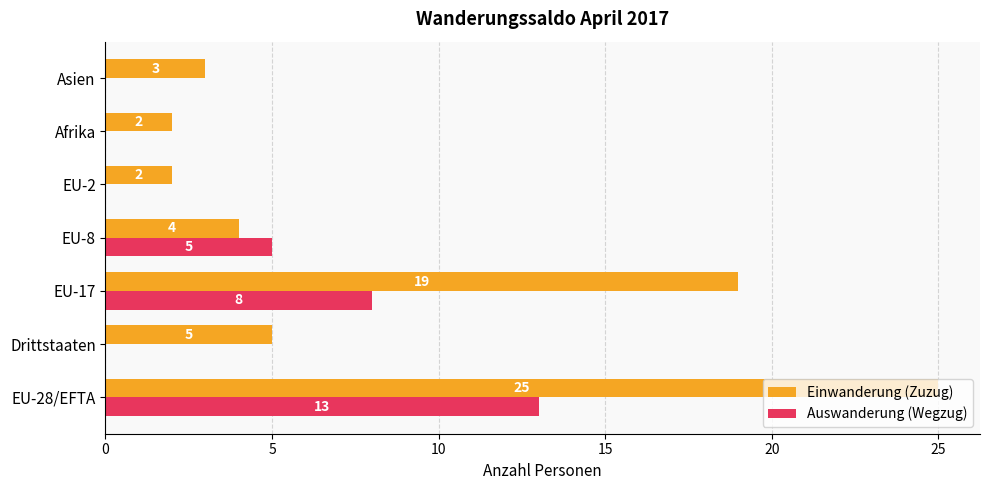

How many data points in Auswanderung (Wegzug) are above 0?

3